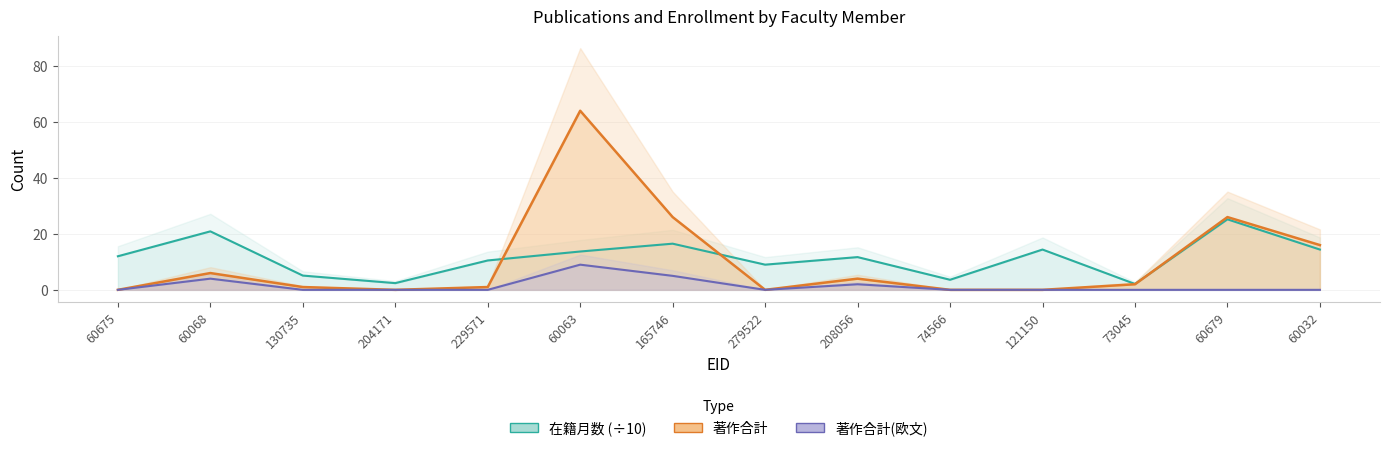

At which category does 著作合計 reach its first local peak?

60068